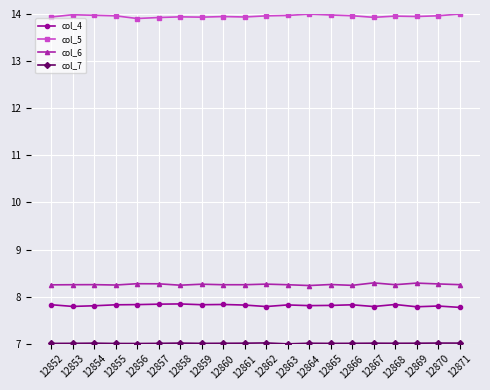

What is the spread (max minus min) of values at 12868?

6.9